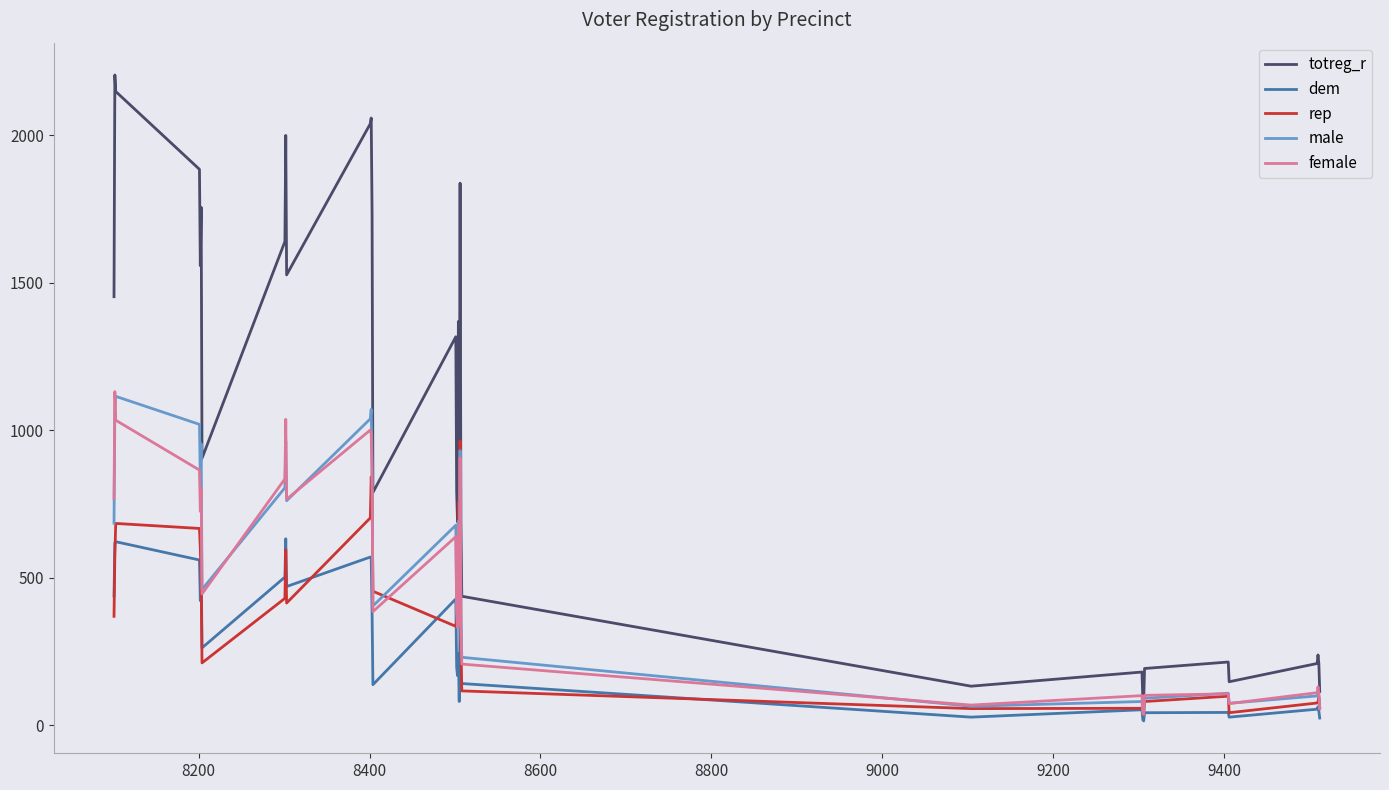

How many lines are shown in the chart?

5